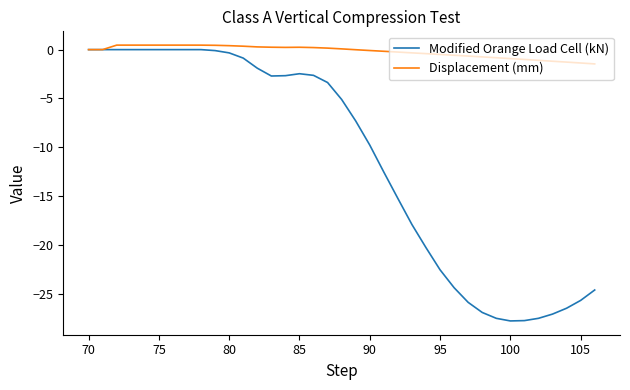

What is the sum of all Modified Orange Load Cell (kN) values?

-418.9